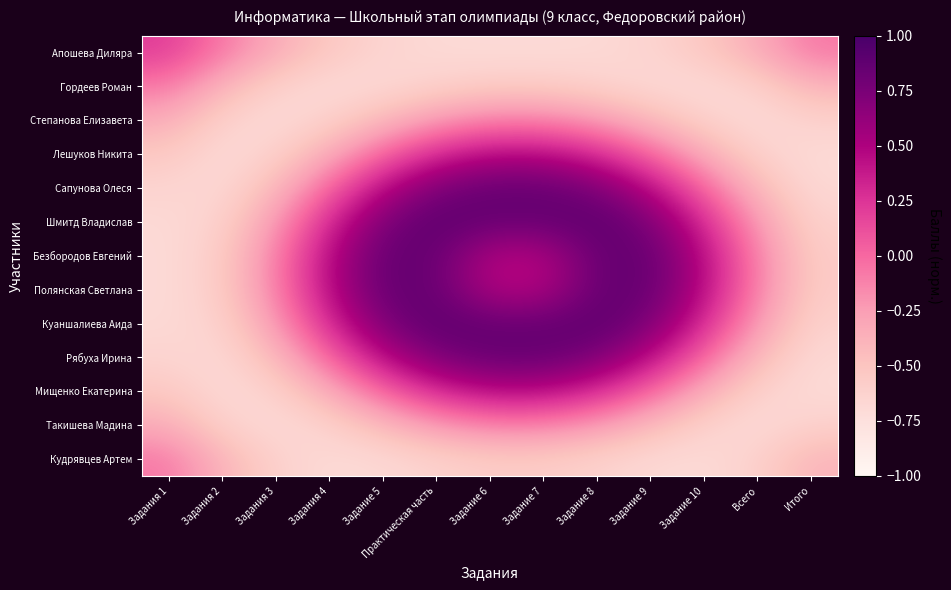

What is the greatest value displayed?

0.9